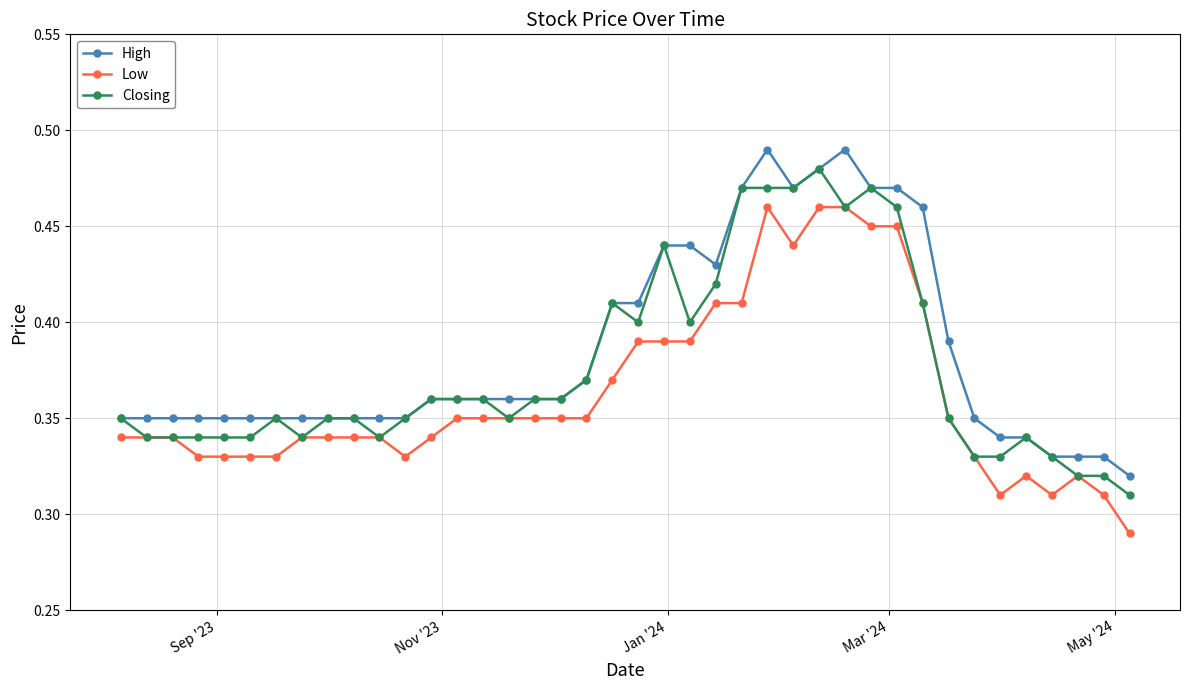

At how many categories does at least one series exceed 0?

40